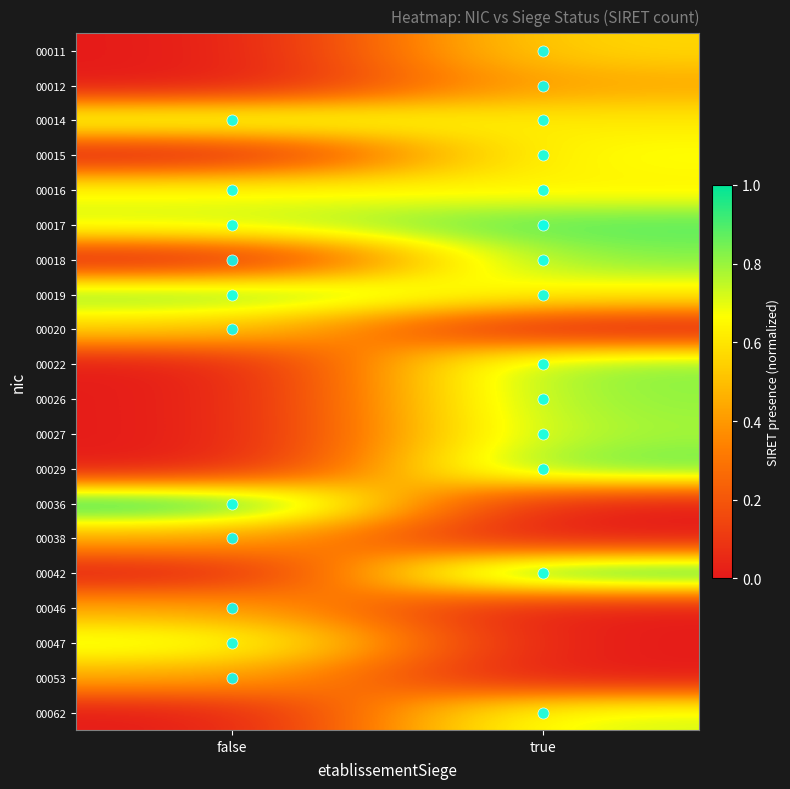

List the series in order of their peak value, highest first.

00036, 00042, 00017, 00029, 00019, 00022, 00018, 00026, 00027, 00062, 00047, 00014, 00015, 00016, 00011, 00020, 00053, 00046, 00038, 00012